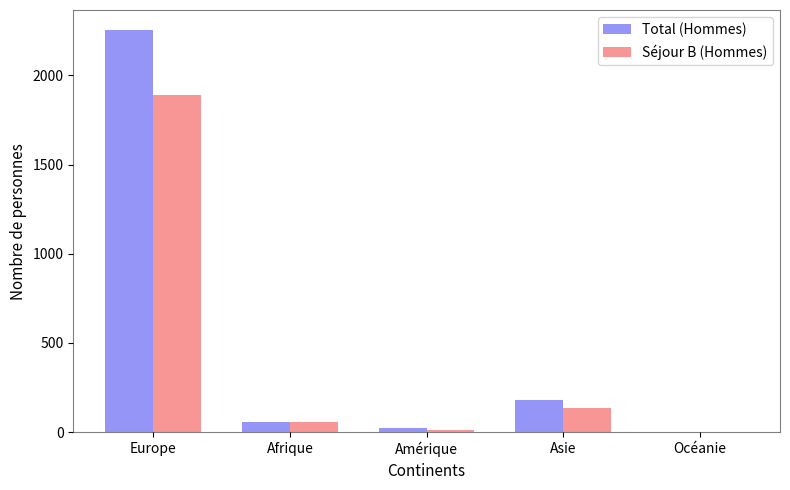

How many categories are shown in the chart?

5